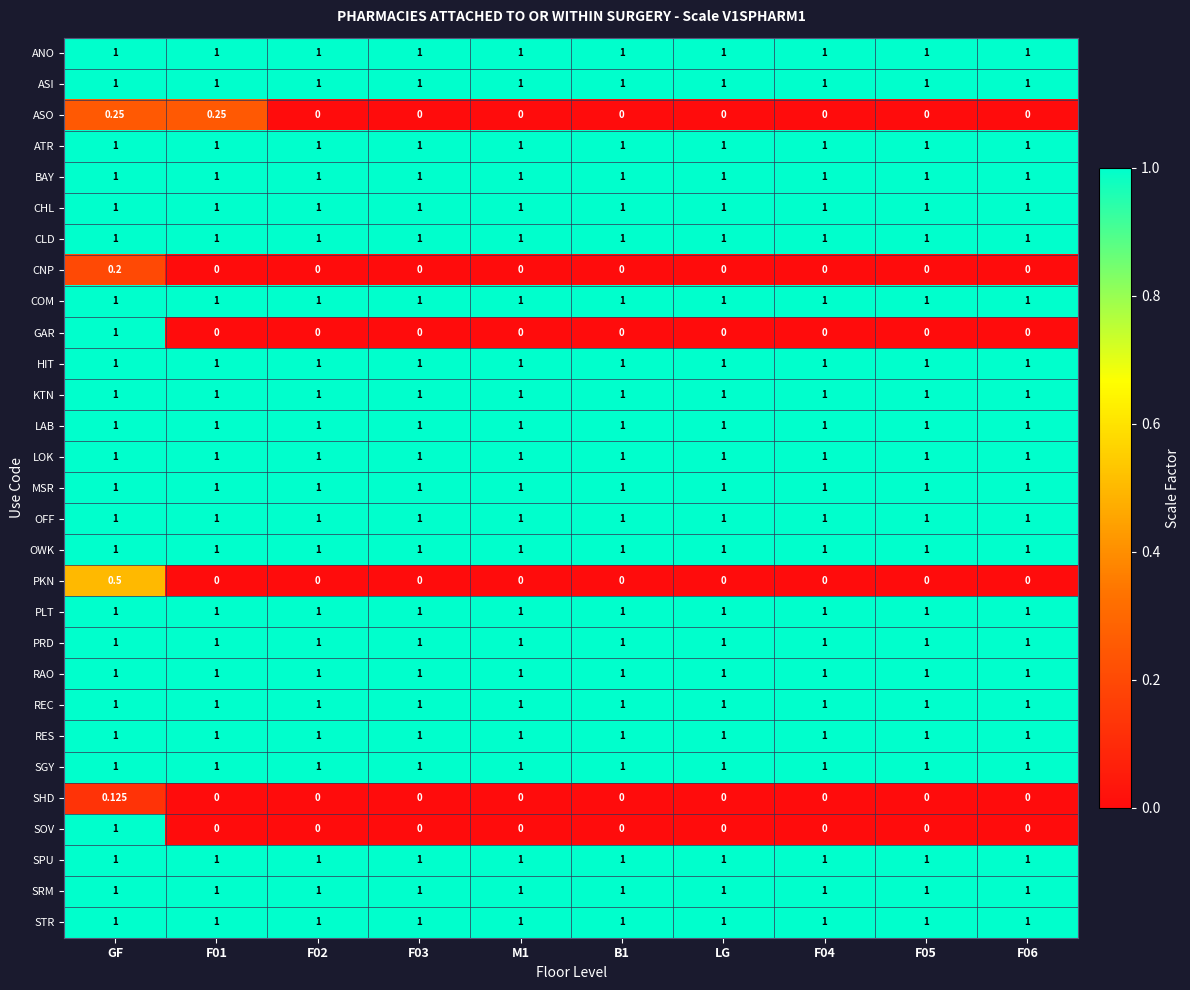

At which category is the sum across all series the highest?

GF